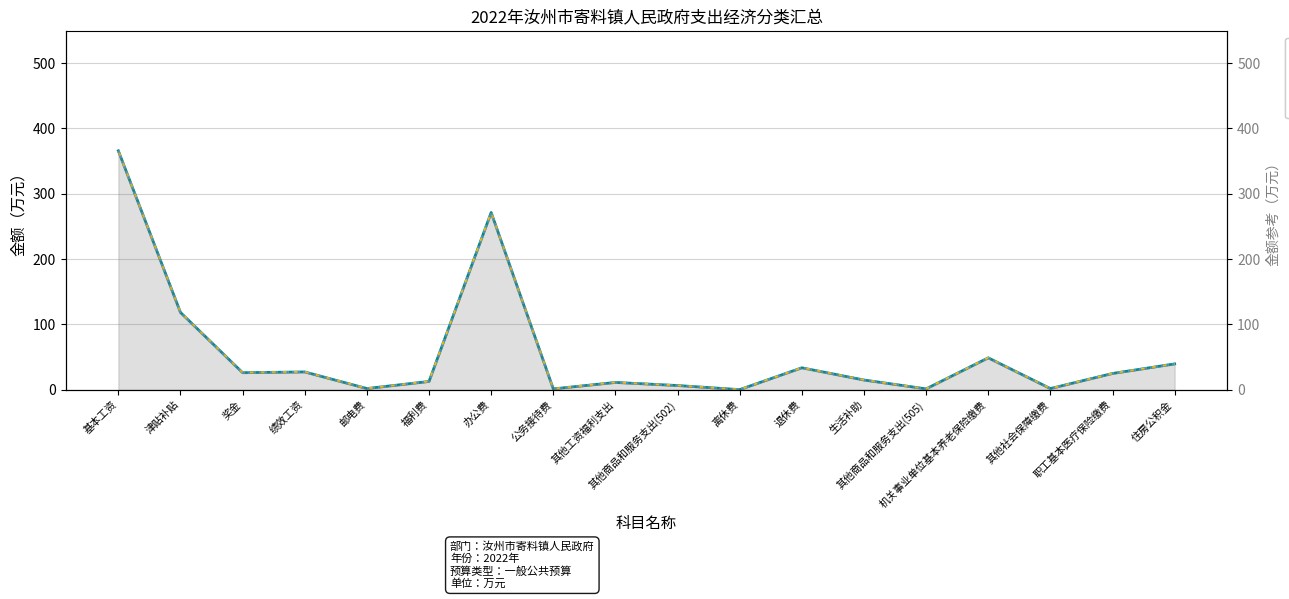

The value of 财政拨款 at 奖金 is 26.1. True or false?

True